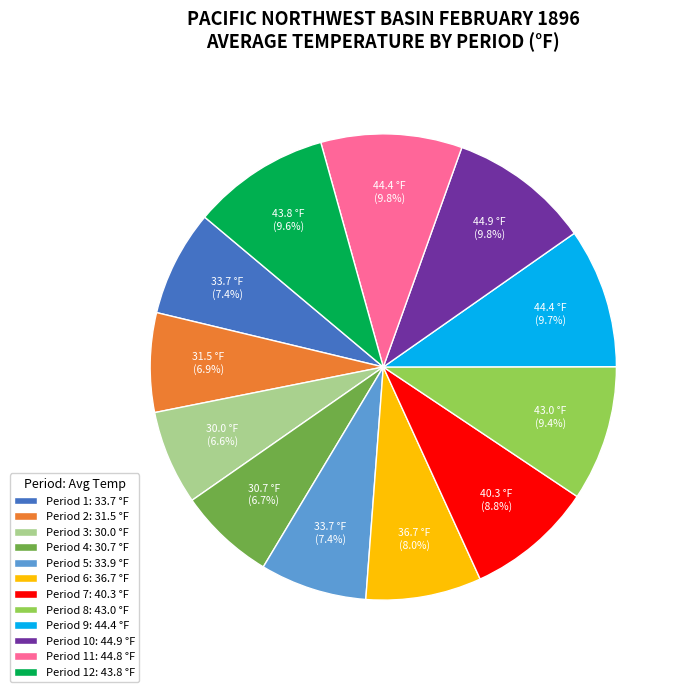

Is Period 10: 44.9 °F the majority of the pie?

No